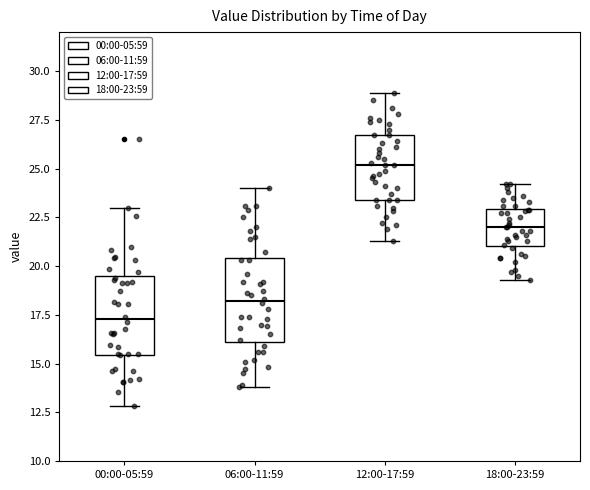

Where does the upper whisker of the box for 00:00-05:59 end on the y-axis? The values are not printed on the chart, so give them approximately, as read against the axis.

23.0